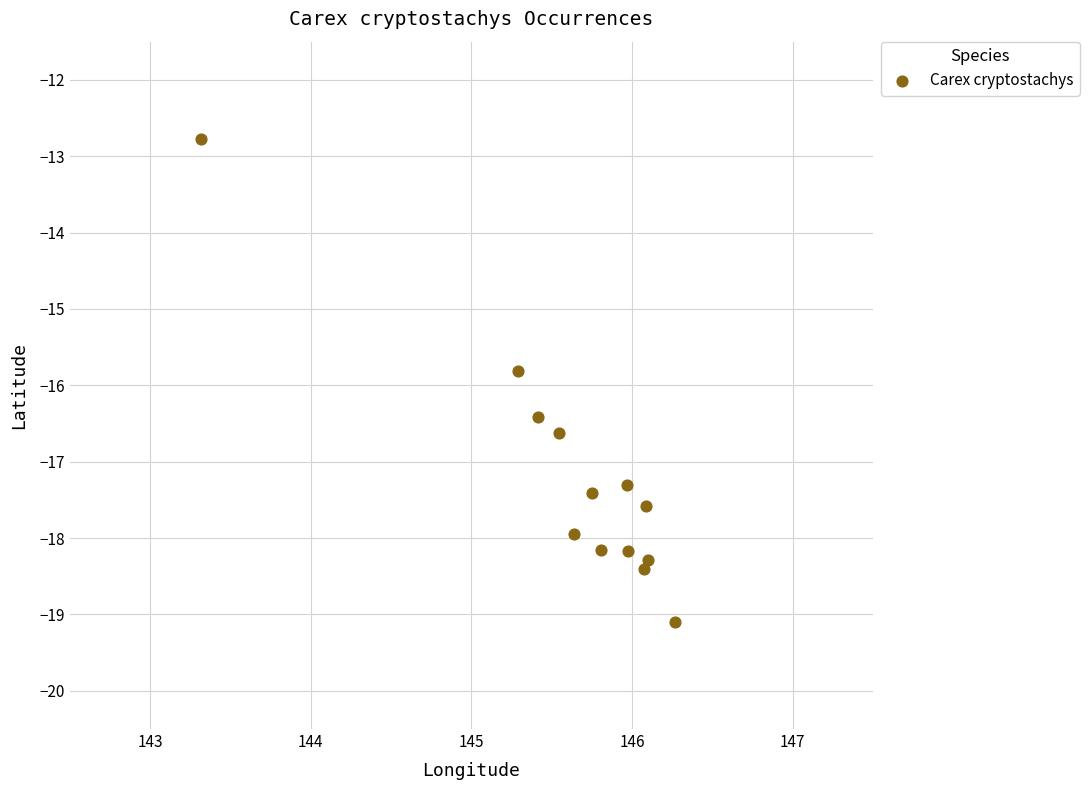

What is the range of X values (max minus min)?

3.0